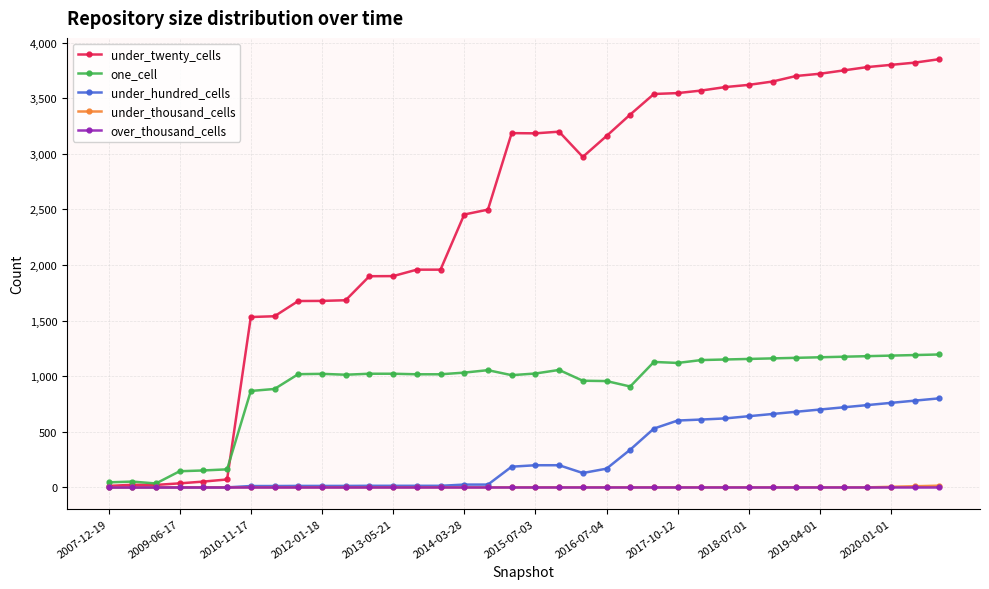

True or false: under_twenty_cells has more than 1 points higher than both neighbors.

True